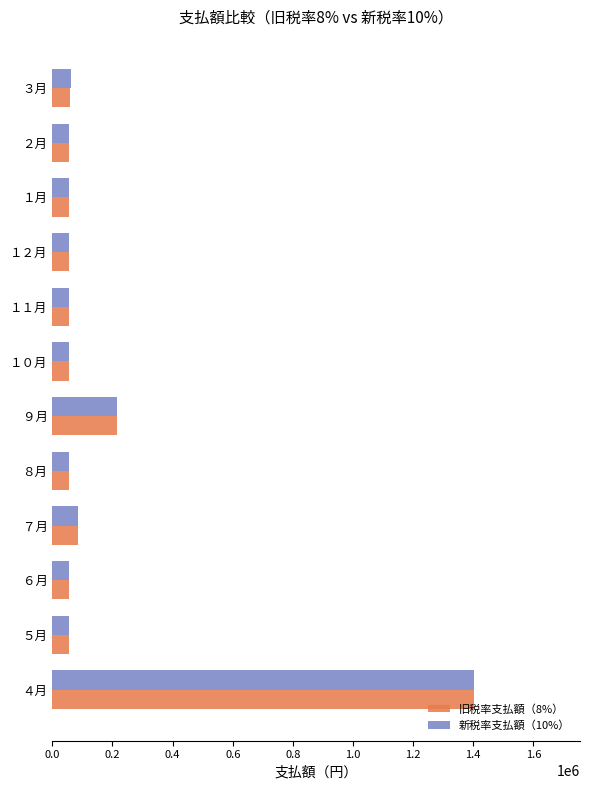

Which series has the largest range (max minus min)?

旧税率支払額（8%）